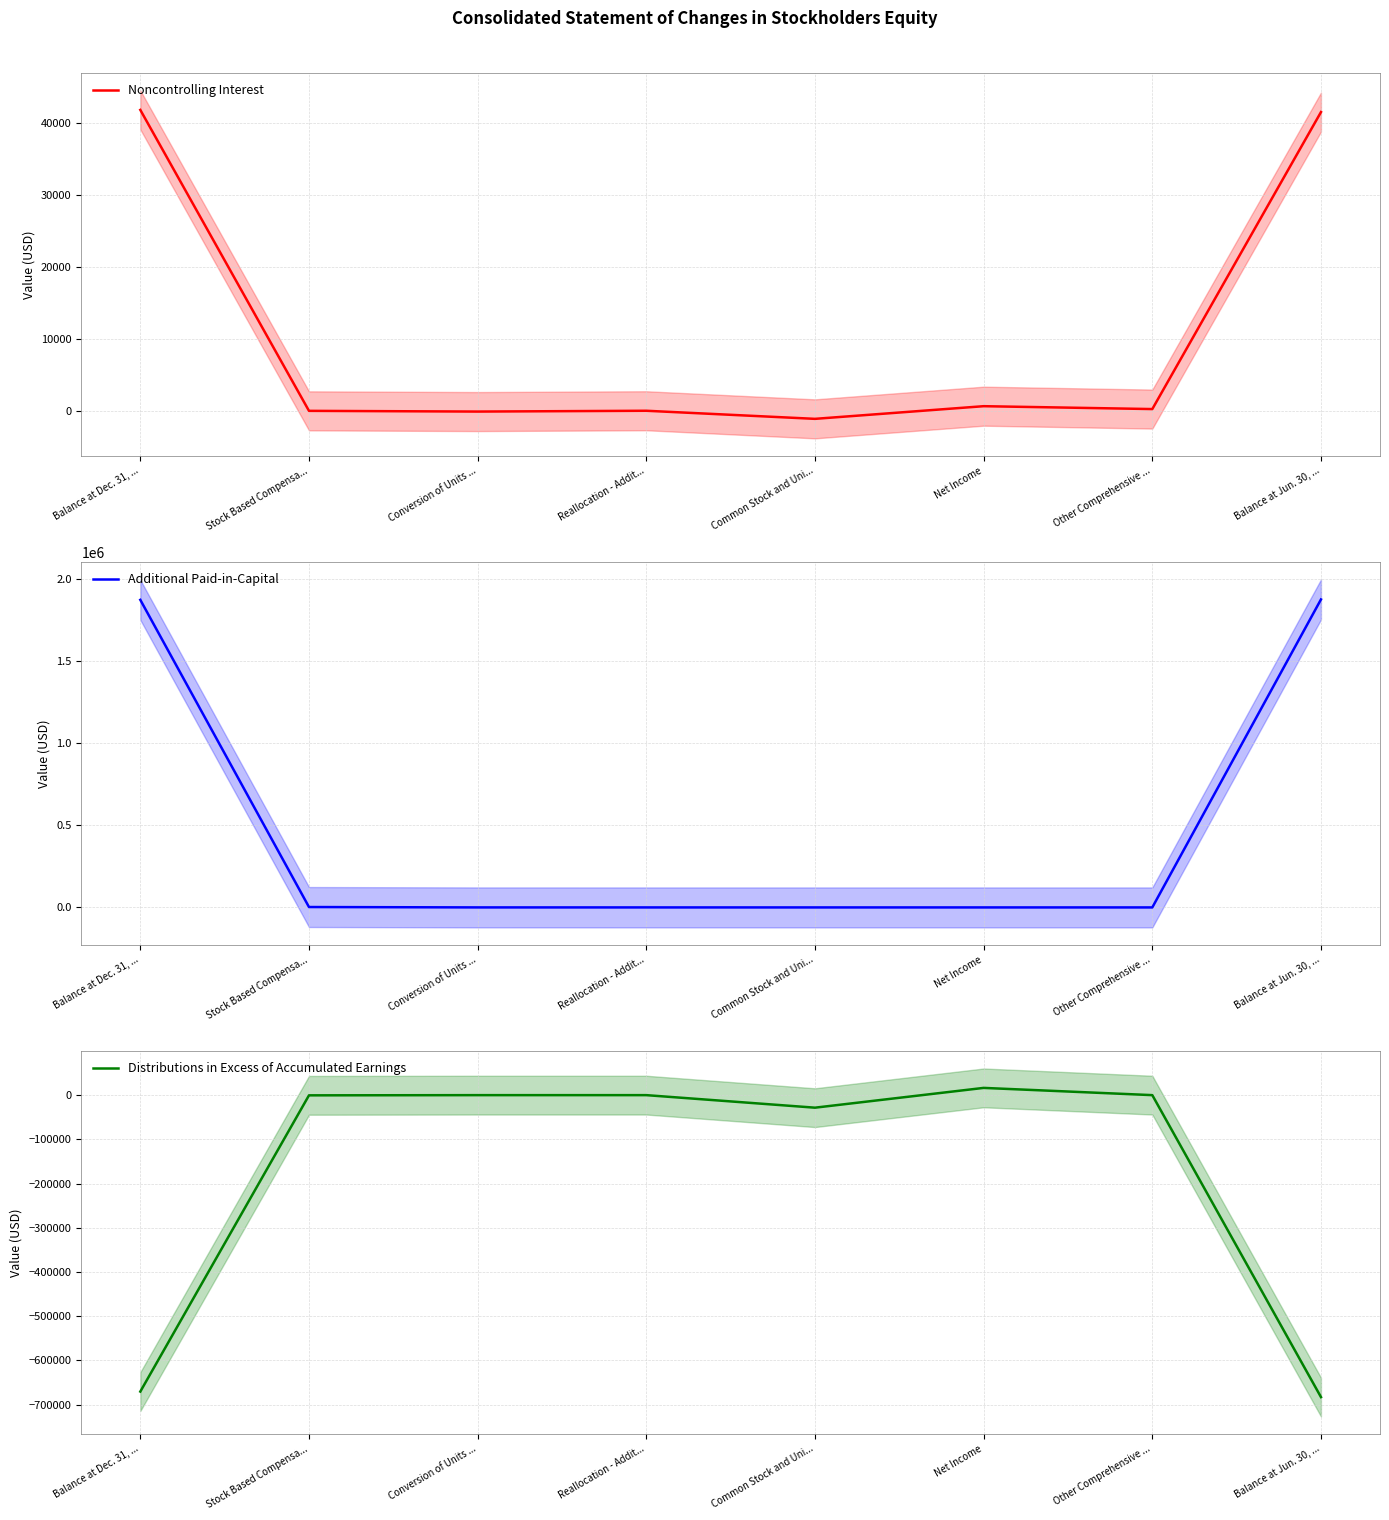

What is the label of the 5th point from the left?

Common Stock and Uni...